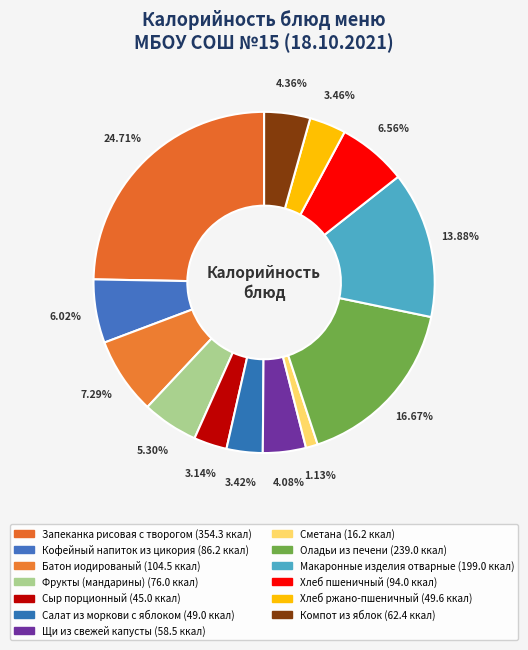

How many slices are in this pie chart?

13